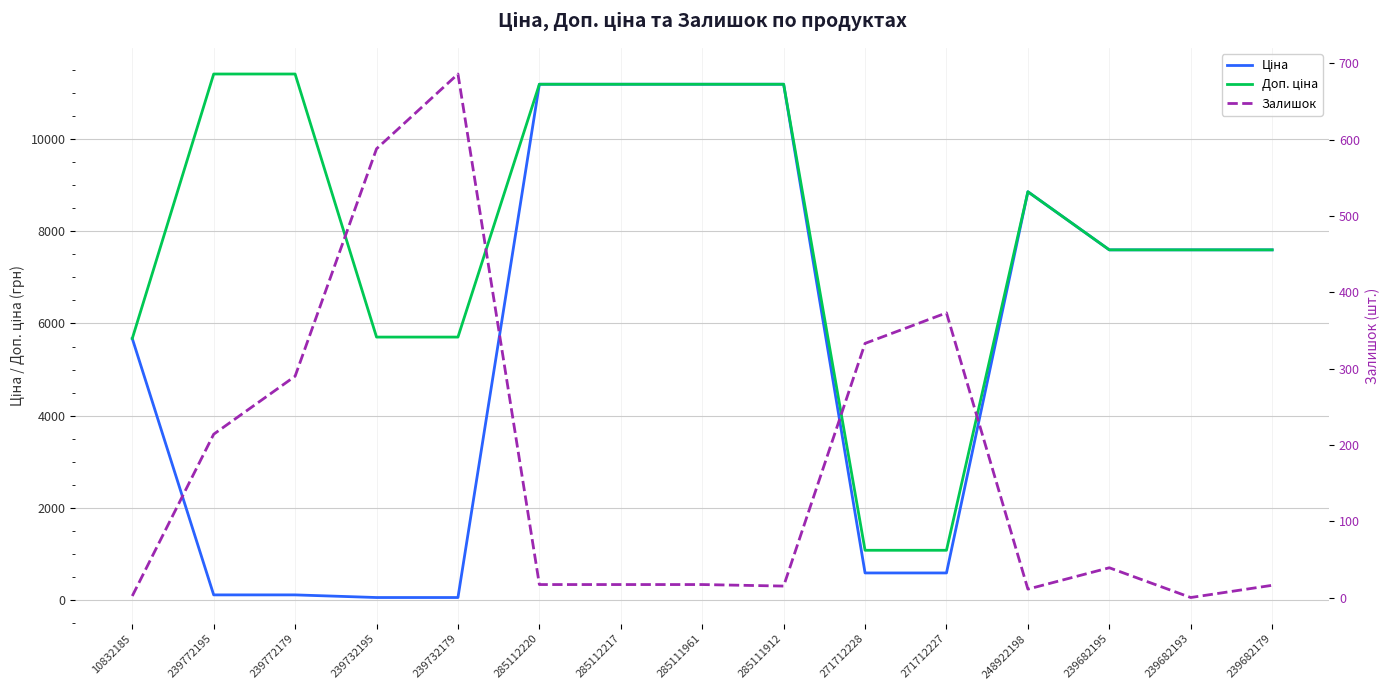

True or false: Ціна has a value of 5220.8 at 285111912.

False